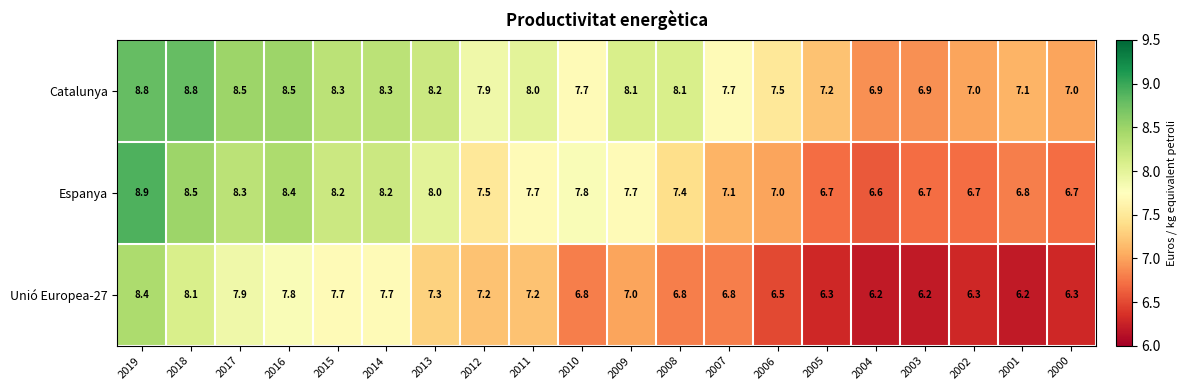

Rank the series at 2009 from lowest to highest value.

Unió Europea-27, Espanya, Catalunya